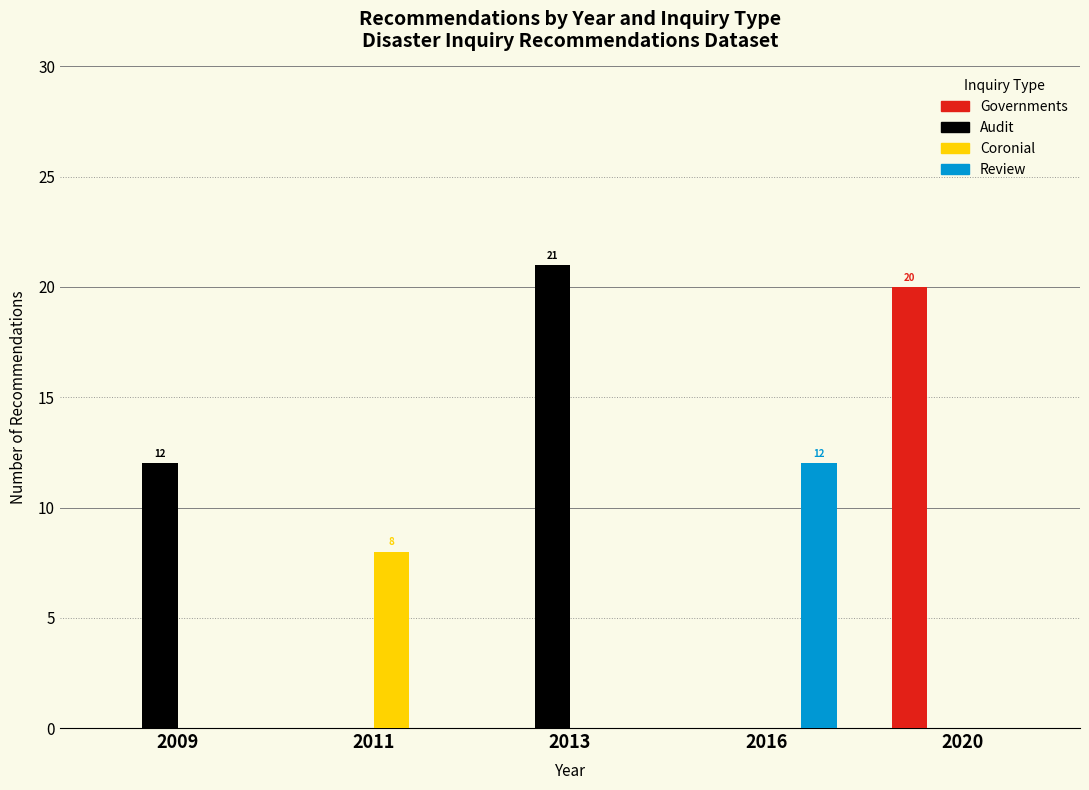

Reading left to right, extract all data points from this chart.

Governments: 2009=0	2011=0	2013=0	2016=0	2020=20
Audit: 2009=12	2011=0	2013=21	2016=0	2020=0
Coronial: 2009=0	2011=8	2013=0	2016=0	2020=0
Review: 2009=0	2011=0	2013=0	2016=12	2020=0